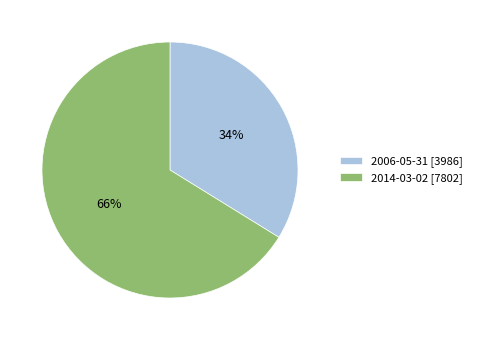

Is it true that 2014-03-02 is 60% of the pie?

False